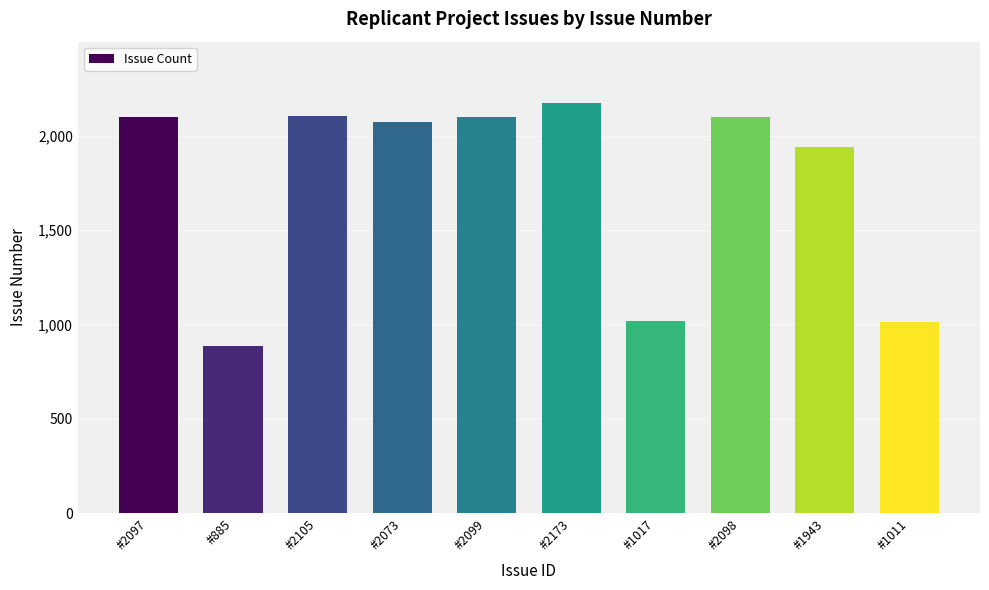

Between #2073 and #2099, which is larger?

#2099